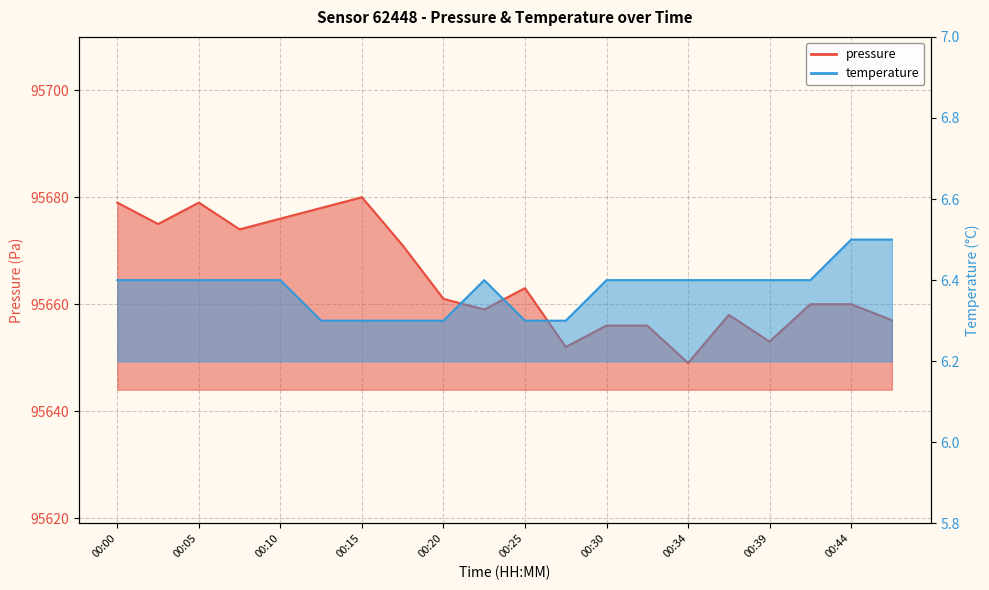

List the series in order of their overall mean, lowest first.

temperature, pressure